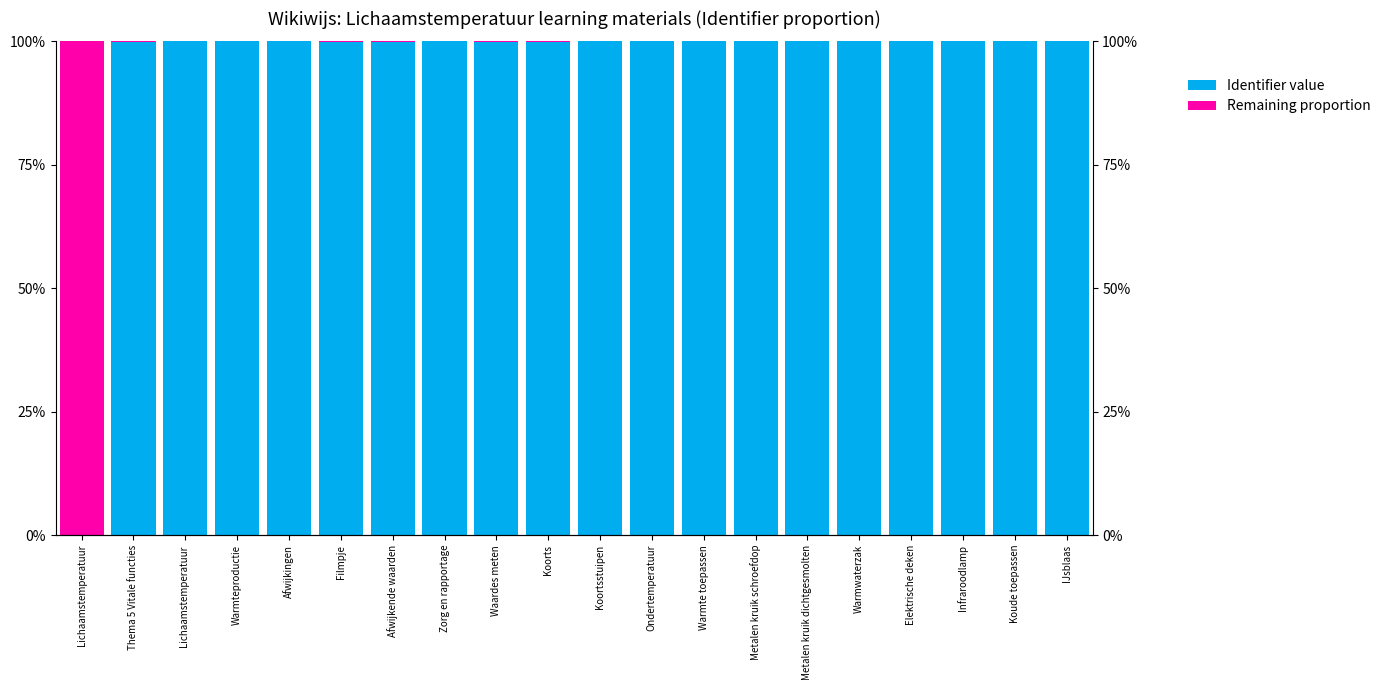

Which category has the lowest value in the Remaining proportion series?

Zorg en rapportage